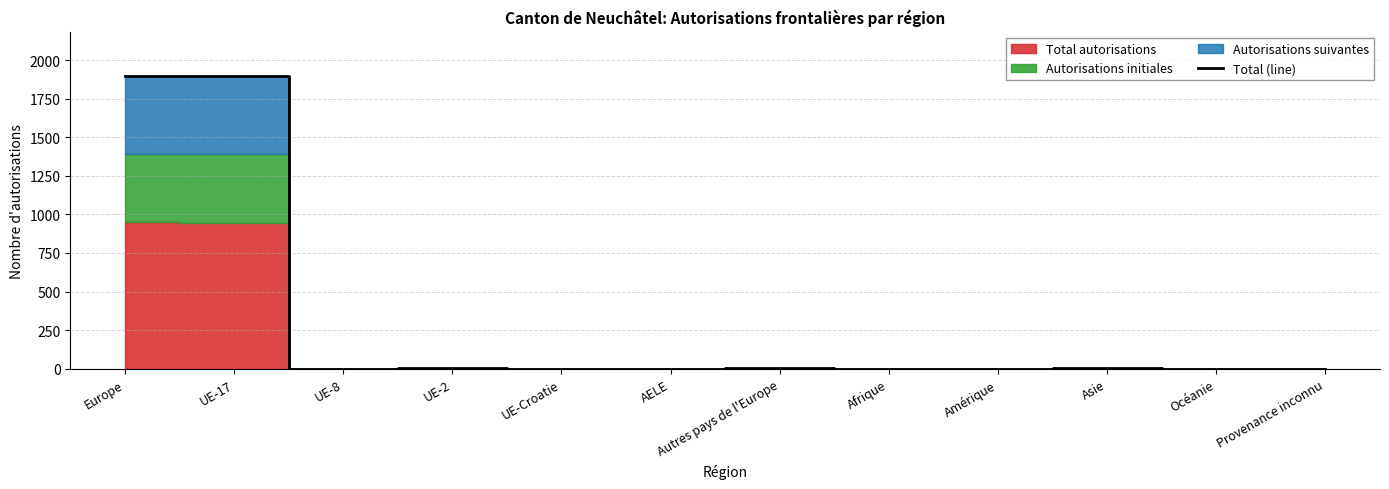

What is the label of the 11th point from the right?

UE-17